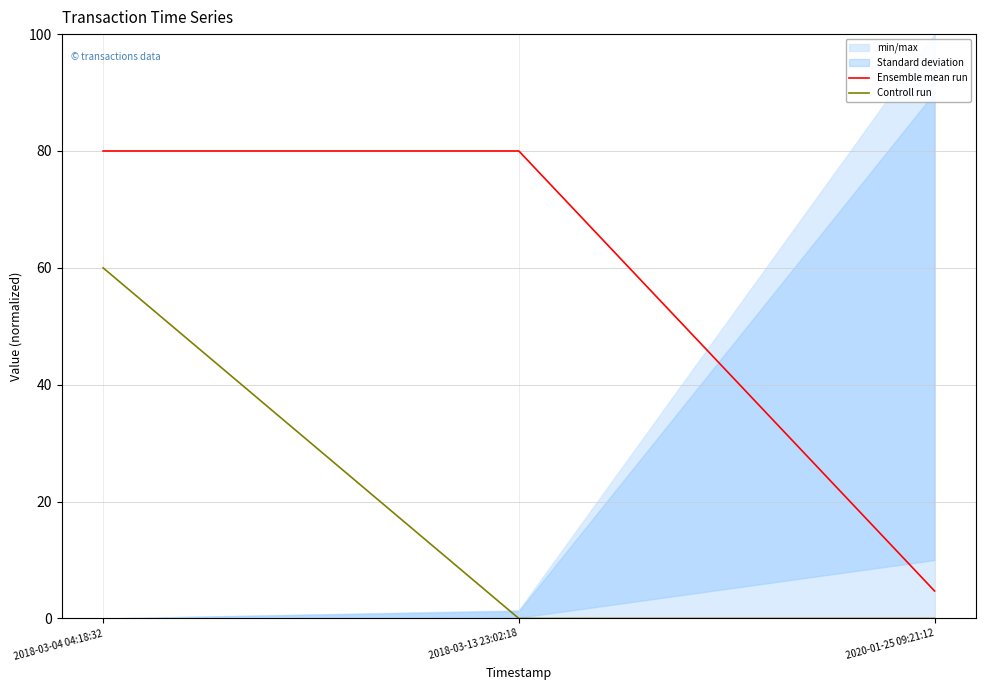

Is the value of Ensemble mean run at 2018-03-13 23:02:18 greater than the value of Controll run at 2018-03-04 04:18:32?

Yes